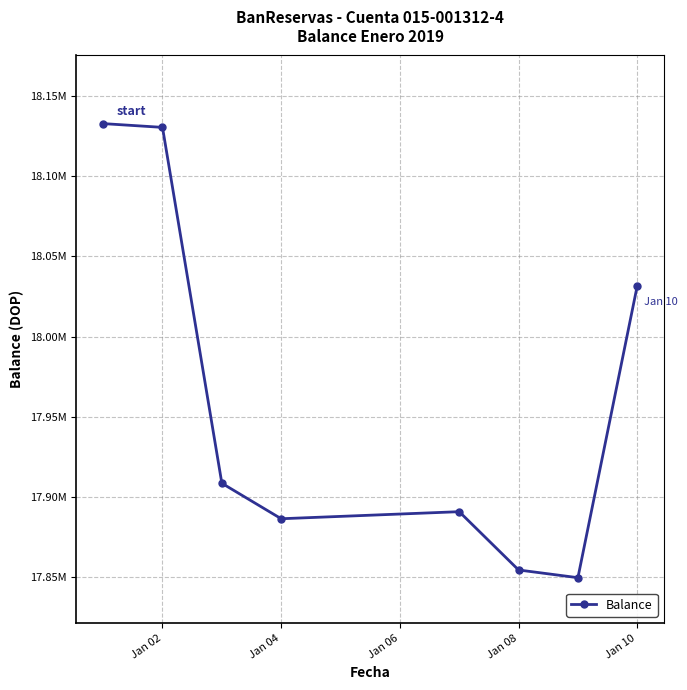

Is this an area chart (filled region under the line)?

No